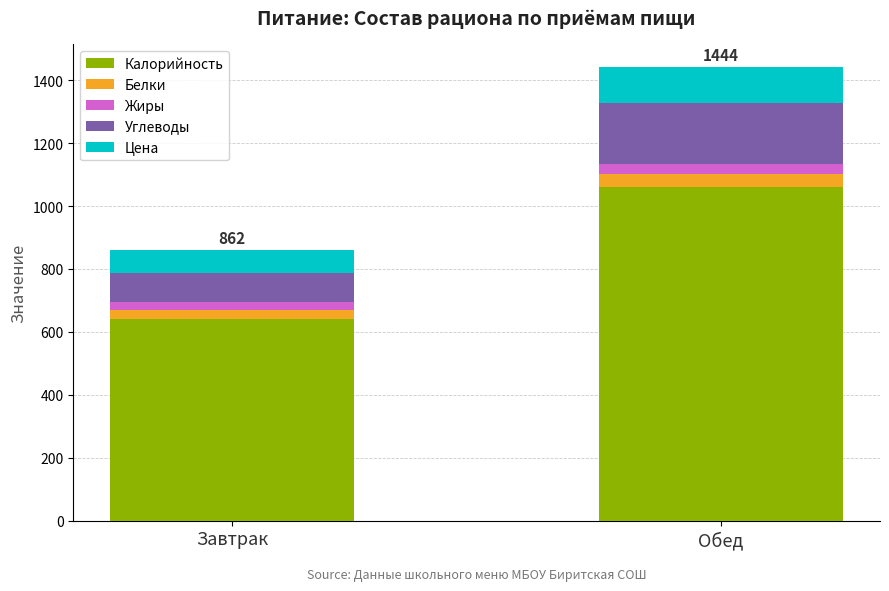

Reading left to right, list the values for the Калорийность series.

643.0	1061.0